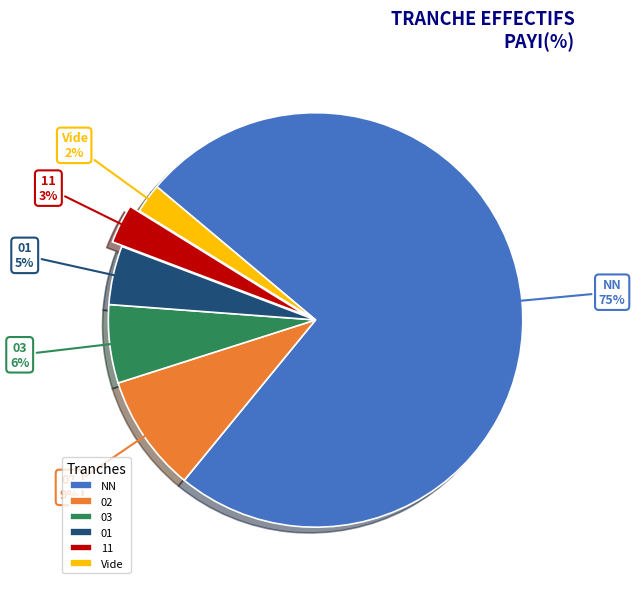

True or false: 03 accounts for 17% of the total.

False